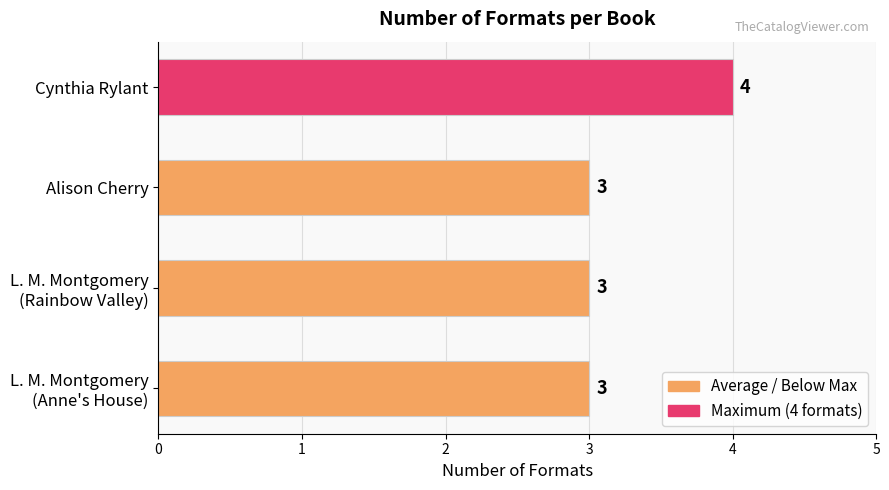

Count the number of data series in this chart.

1